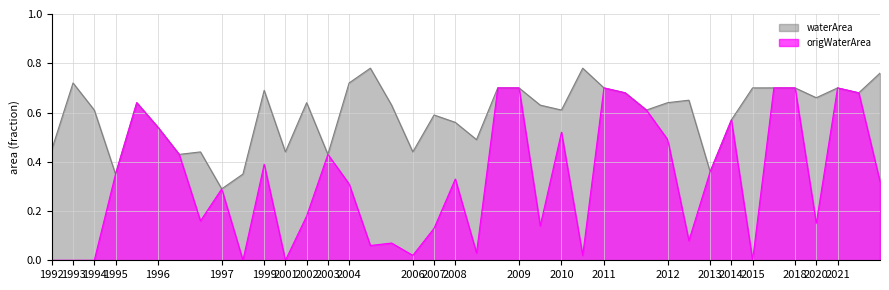

What value does the origWaterArea series have at 2007_10?

0.1